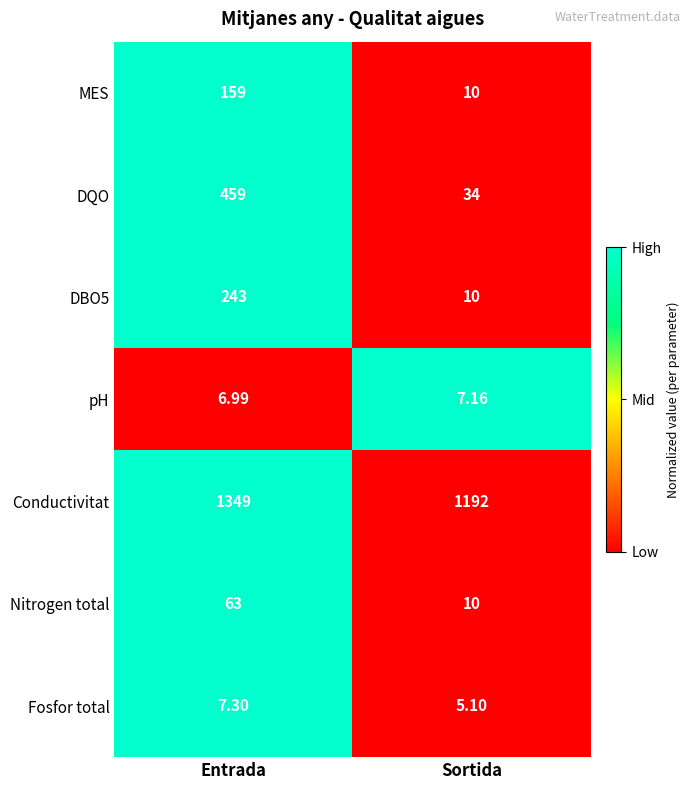

Which series changed the most between Entrada and Sortida?

DQO